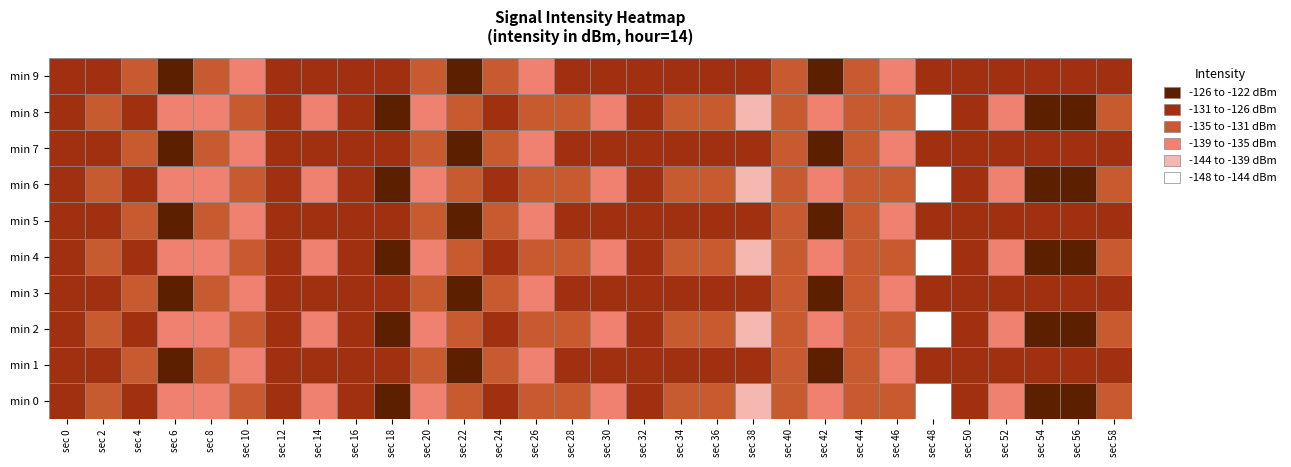

What is the lowest value of the 4 series?

-147.2